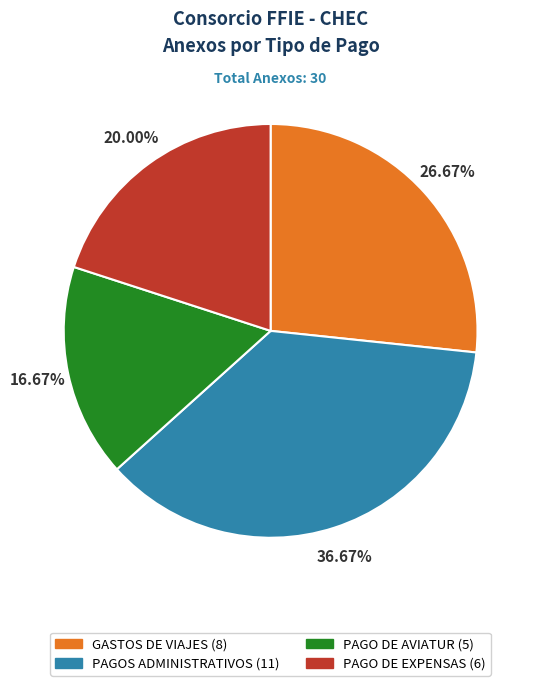

To the nearest percent, what is the combined percentage of GASTOS DE VIAJES and PAGO DE EXPENSAS?

47%